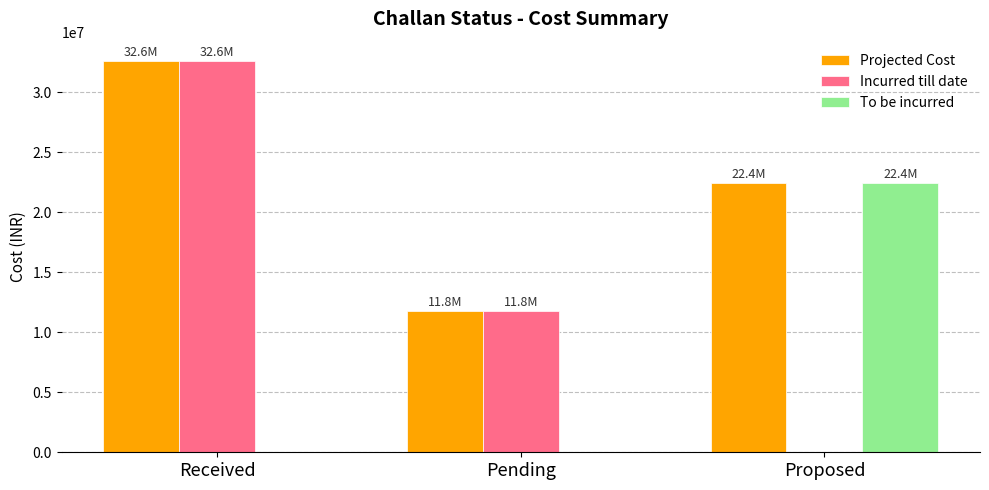

What is the sum of the To be incurred values at Proposed and Pending?

22418652